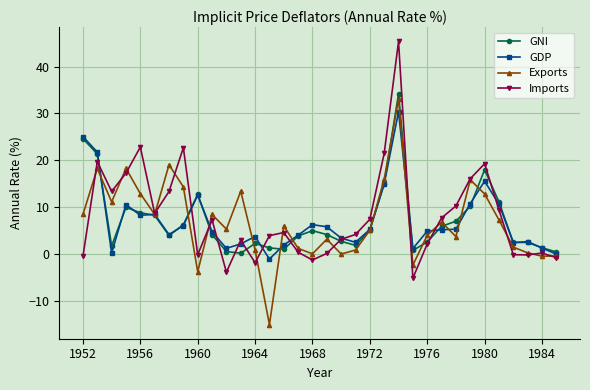

True or false: Imports has more than 1 points higher than both neighbors.

True